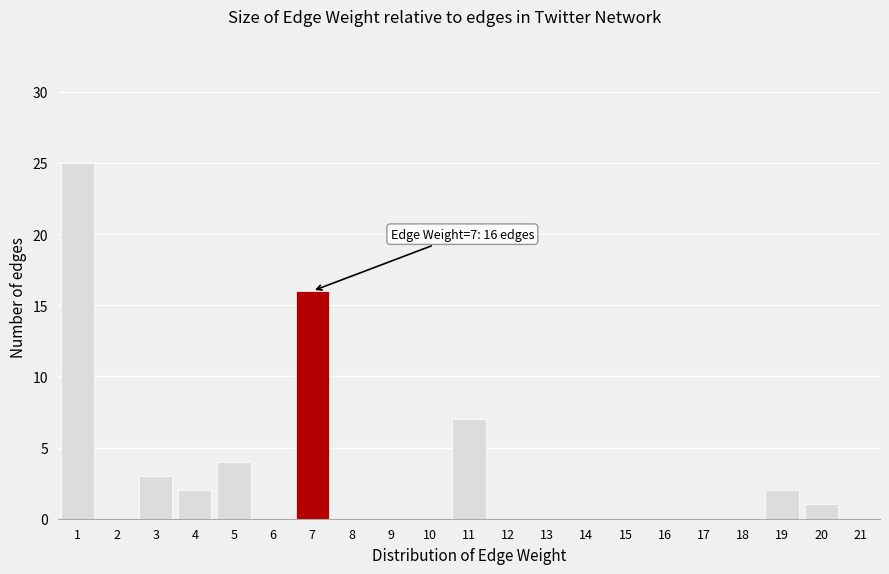

Reading left to right, list all the values displayed in this chart.

1=25	2=0	3=3	4=2	5=4	6=0	7=16	8=0	9=0	10=0	11=7	12=0	13=0	14=0	15=0	16=0	17=0	18=0	19=2	20=1	21=0